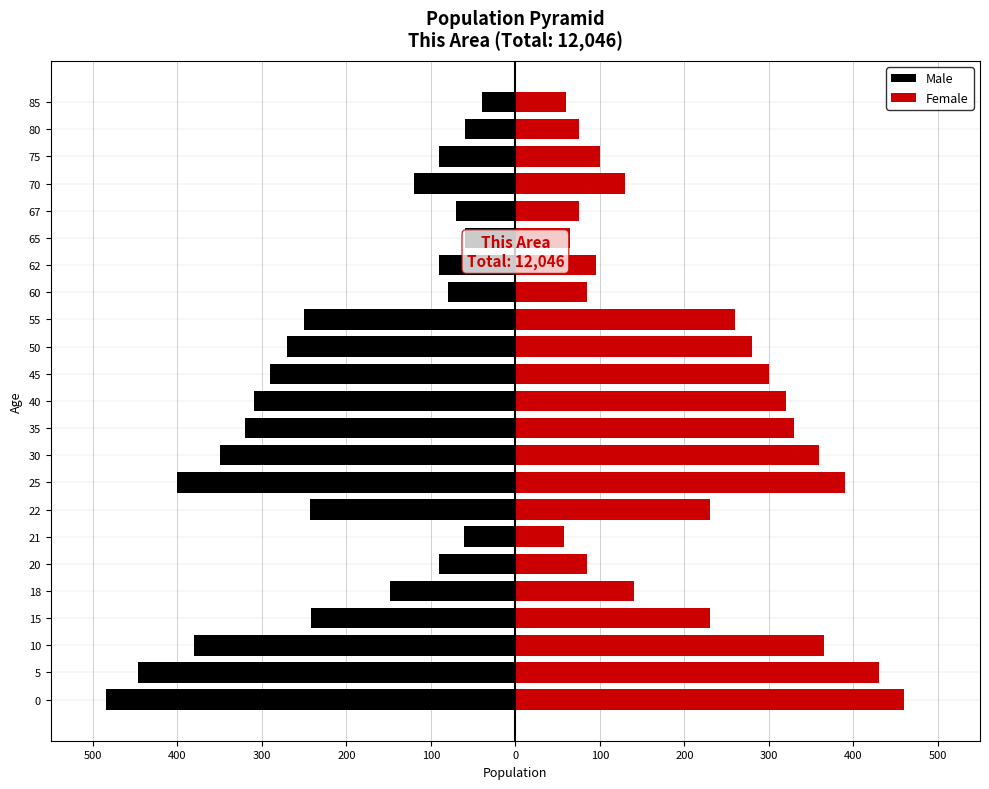

What is the maximum value for Female?

460